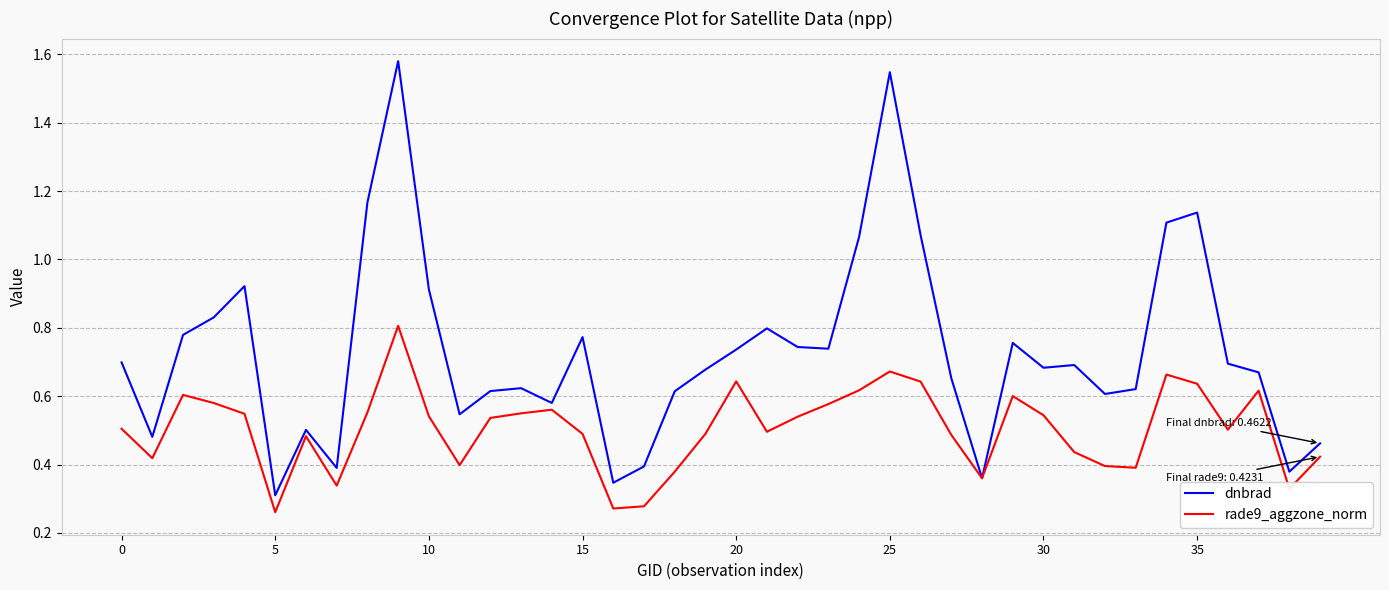

At how many categories does at least one series exceed 1?

7